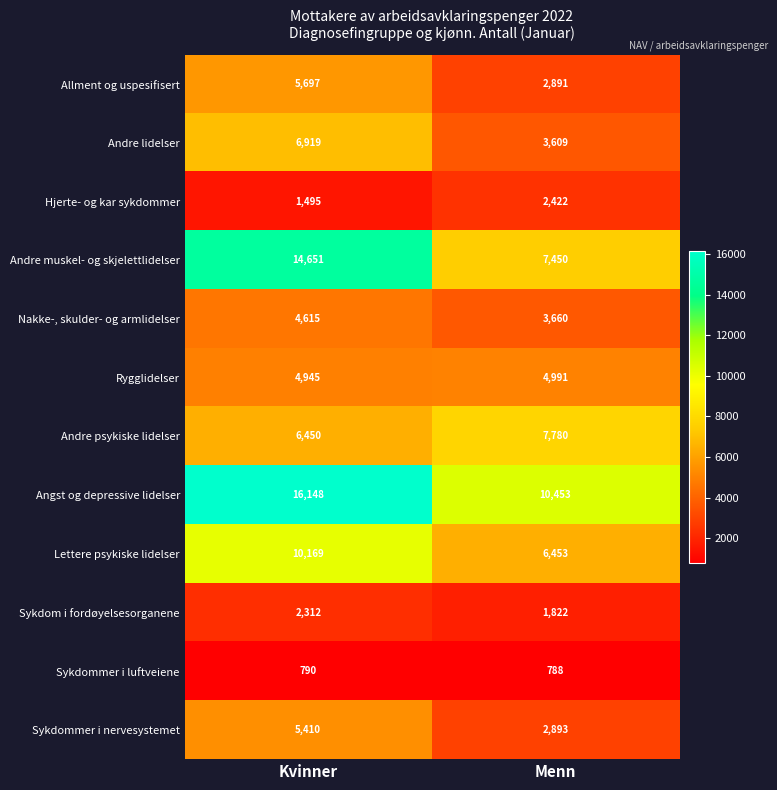

How many series are shown in this chart?

12